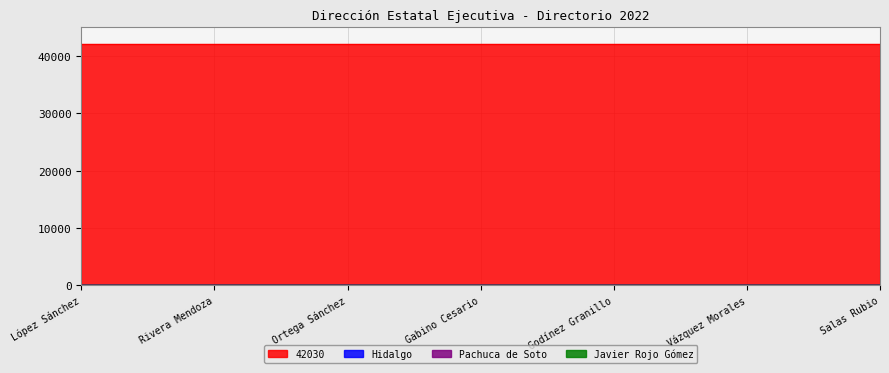

What is the label of the 3rd point from the right?

Godínez Granillo